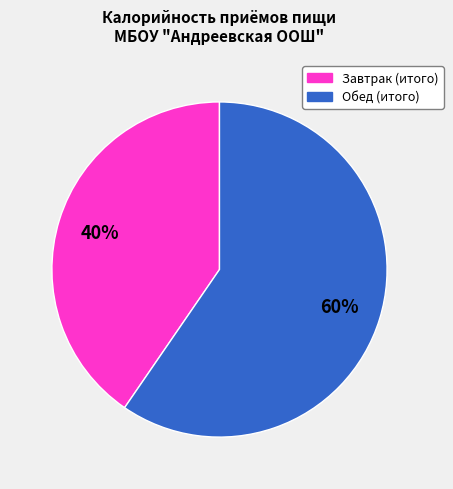

To the nearest percent, what is the combined percentage of Обед (итого) and Завтрак (итого)?

100%